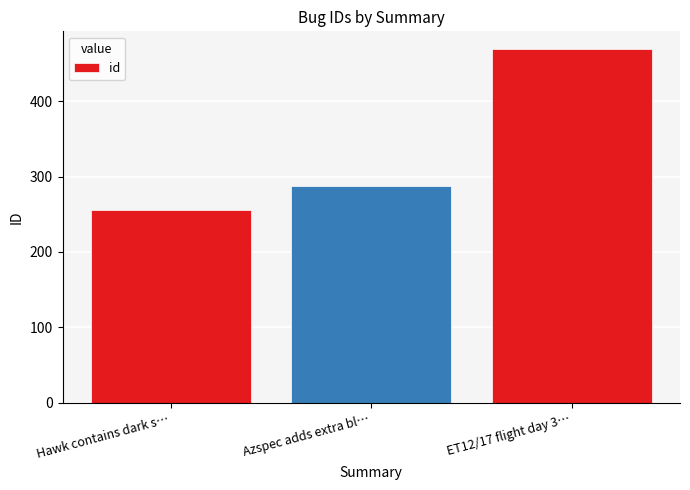

Which has a higher value, Azspec adds extra bl… or Hawk contains dark s…?

Azspec adds extra bl…